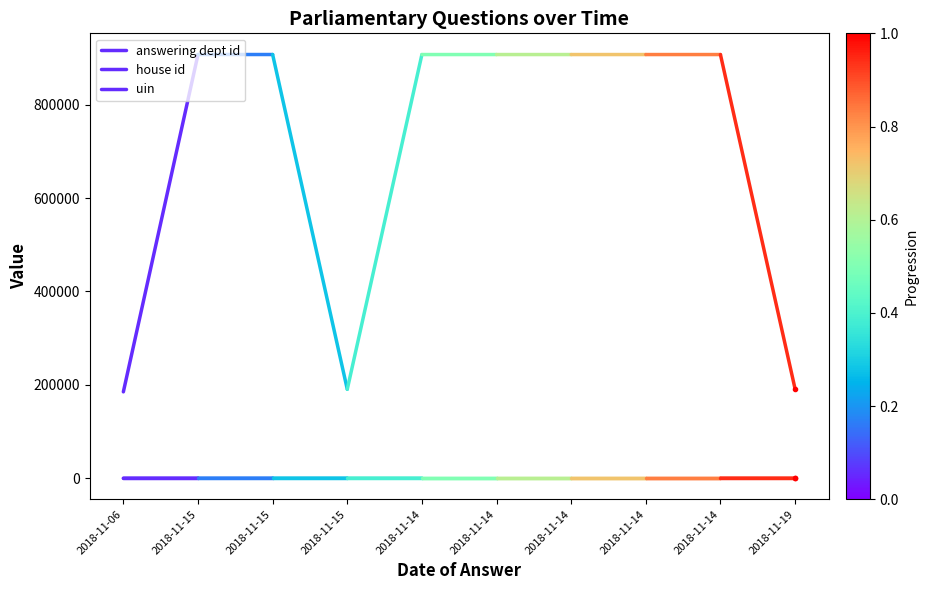

How many lines are shown in the chart?

3